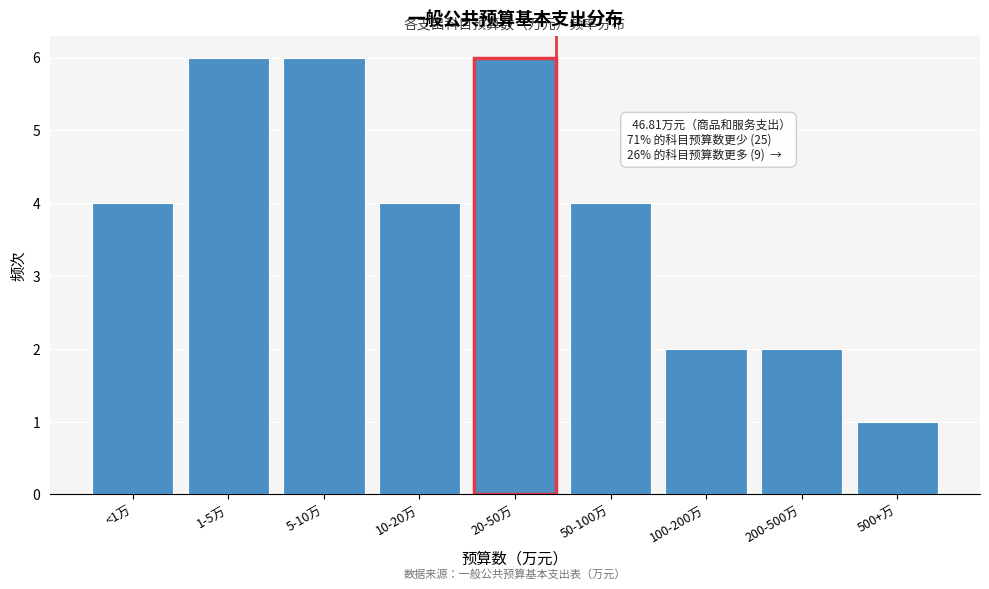

Reading left to right, transcribe all the data shown in this chart.

<1万=4	1-5万=6	5-10万=6	10-20万=4	20-50万=6	50-100万=4	100-200万=2	200-500万=2	500+万=1